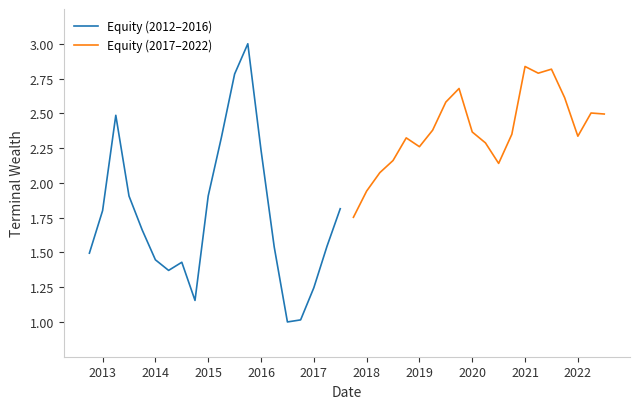

What is the maximum value for Equity (2012–2016)?

3.0